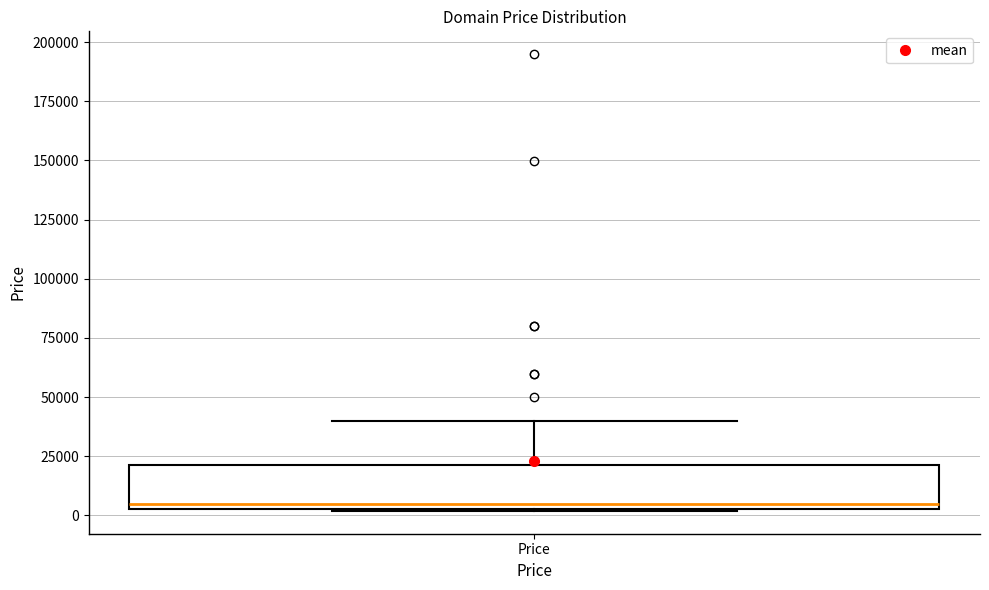

Read this box plot against the y-axis: the position of the median line, the range covered by the box, and the ends of both whiskers. The values are not printed on the chart, so give them approximately, as read against the axis.

median 5000 (just above the box's lower edge), box 5000 to 20000, whiskers 0 to 40000